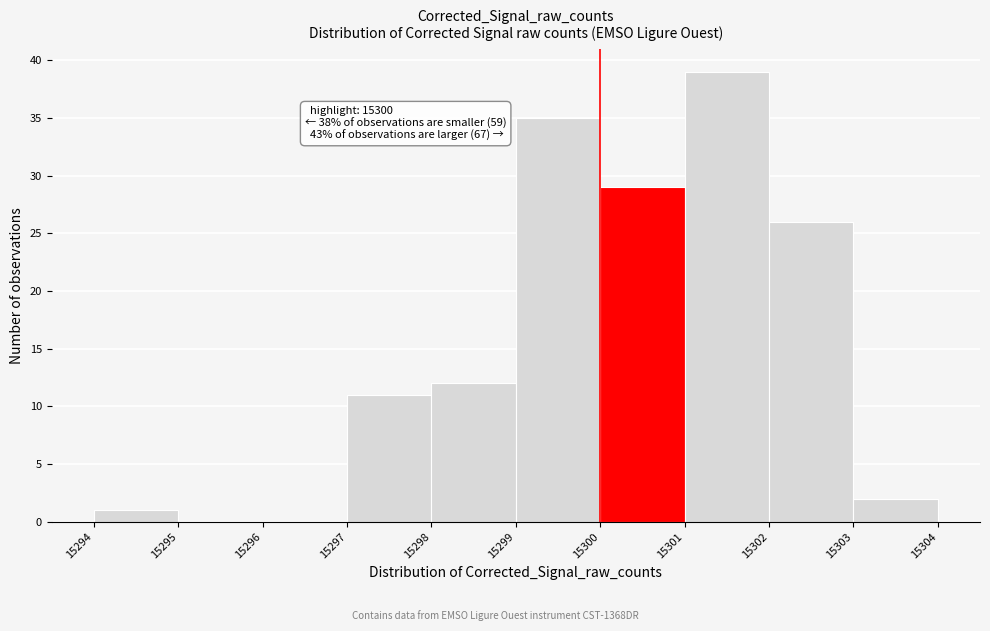

Over which range of the x-axis is the bar tallest?

15301 to 15302